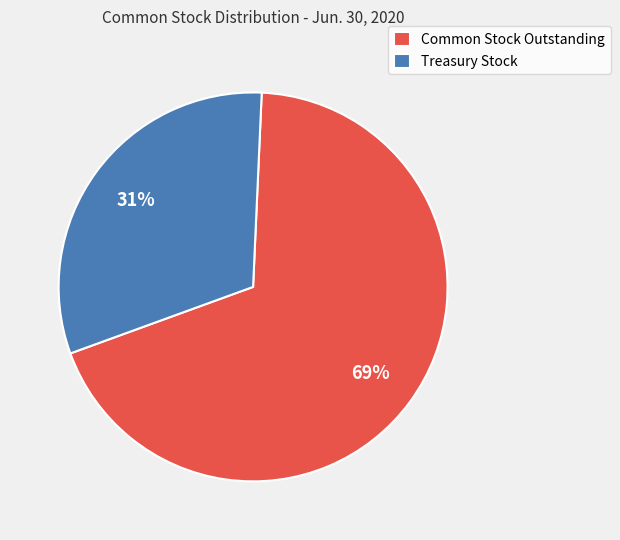

What is the majority slice?

Common Stock Outstanding